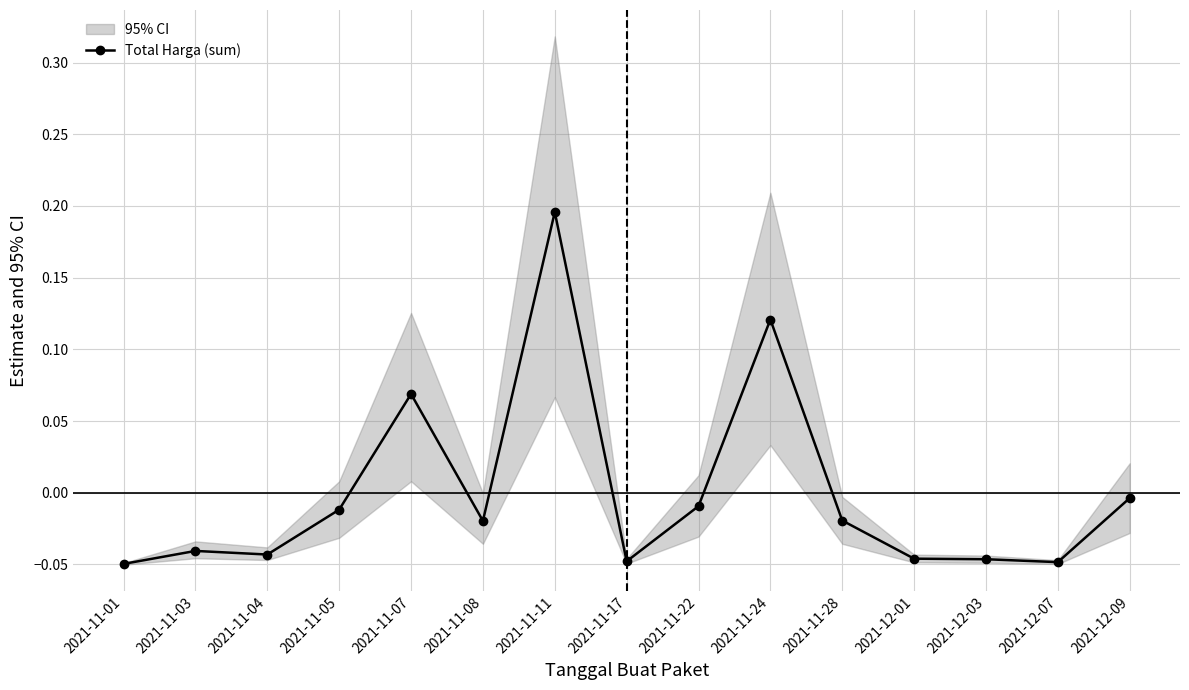

What is the difference between the maximum and minimum values?

0.2